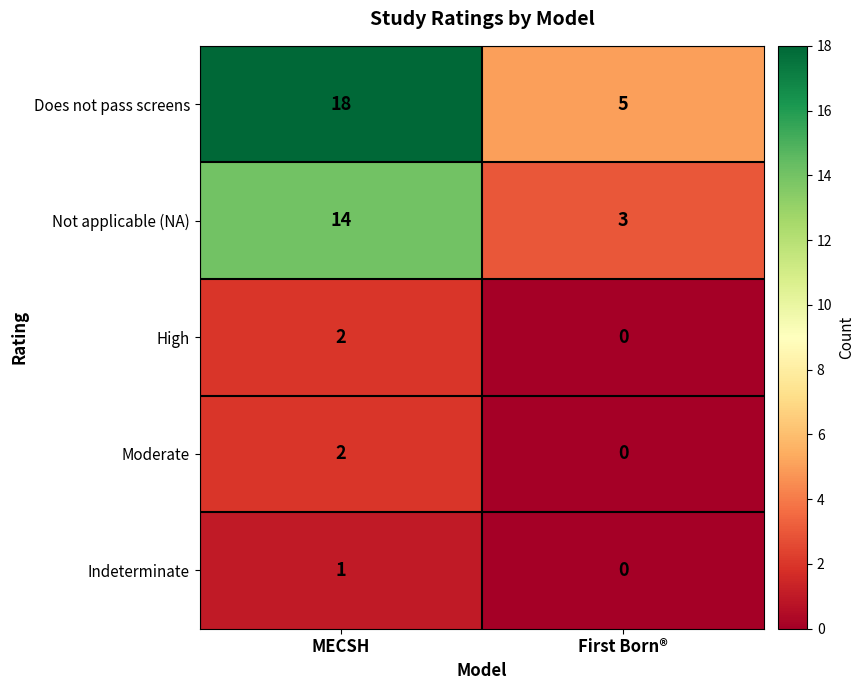

What is the difference between the maximum and minimum values in the Not applicable (NA) series?

11